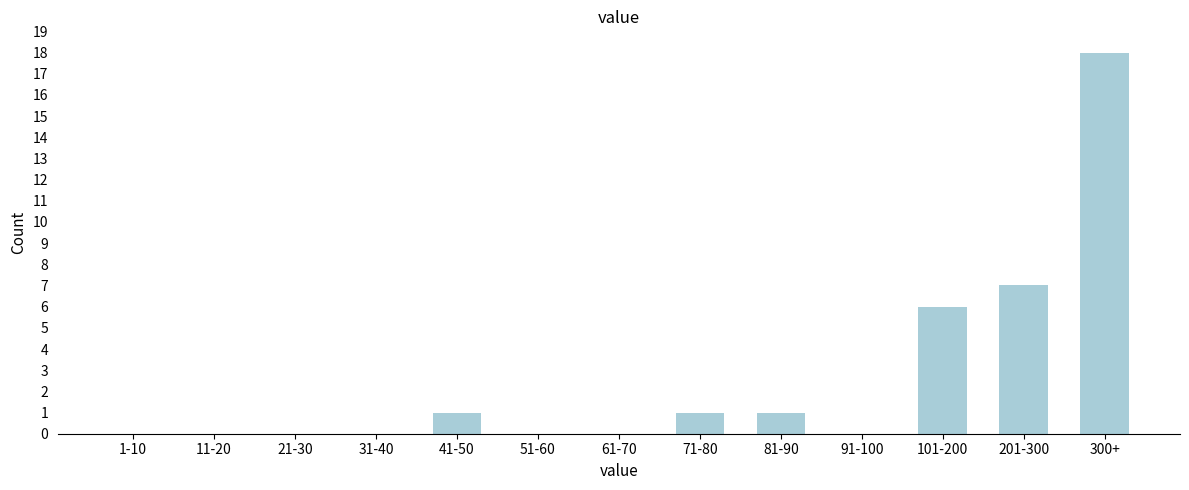

Reading left to right, transcribe all the data shown in this chart.

1-10=0	11-20=0	21-30=0	31-40=0	41-50=1	51-60=0	61-70=0	71-80=1	81-90=1	91-100=0	101-200=6	201-300=7	300+=18